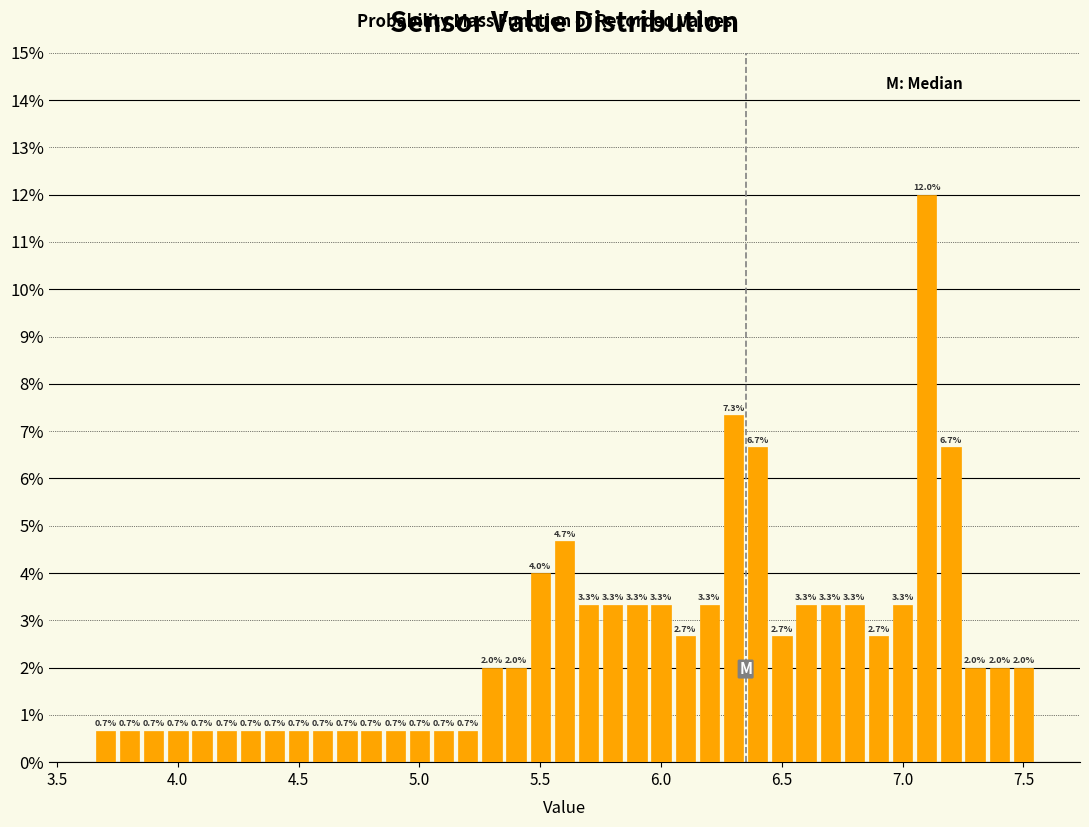

Around what value on the x-axis is the tallest bar? Give the approximate position of its centre, as read against the axis.

7.10